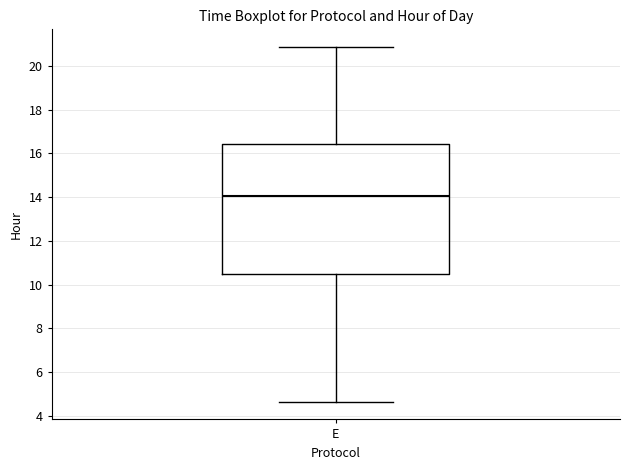

Transcribe this box plot: give where the median line is, the range the box spans, and where the two whiskers end, as read against the y-axis. The values are not printed on the chart, so give them approximately, as read against the axis.

median 14.0, box 10.4 to 16.4, whiskers 4.6 to 20.8